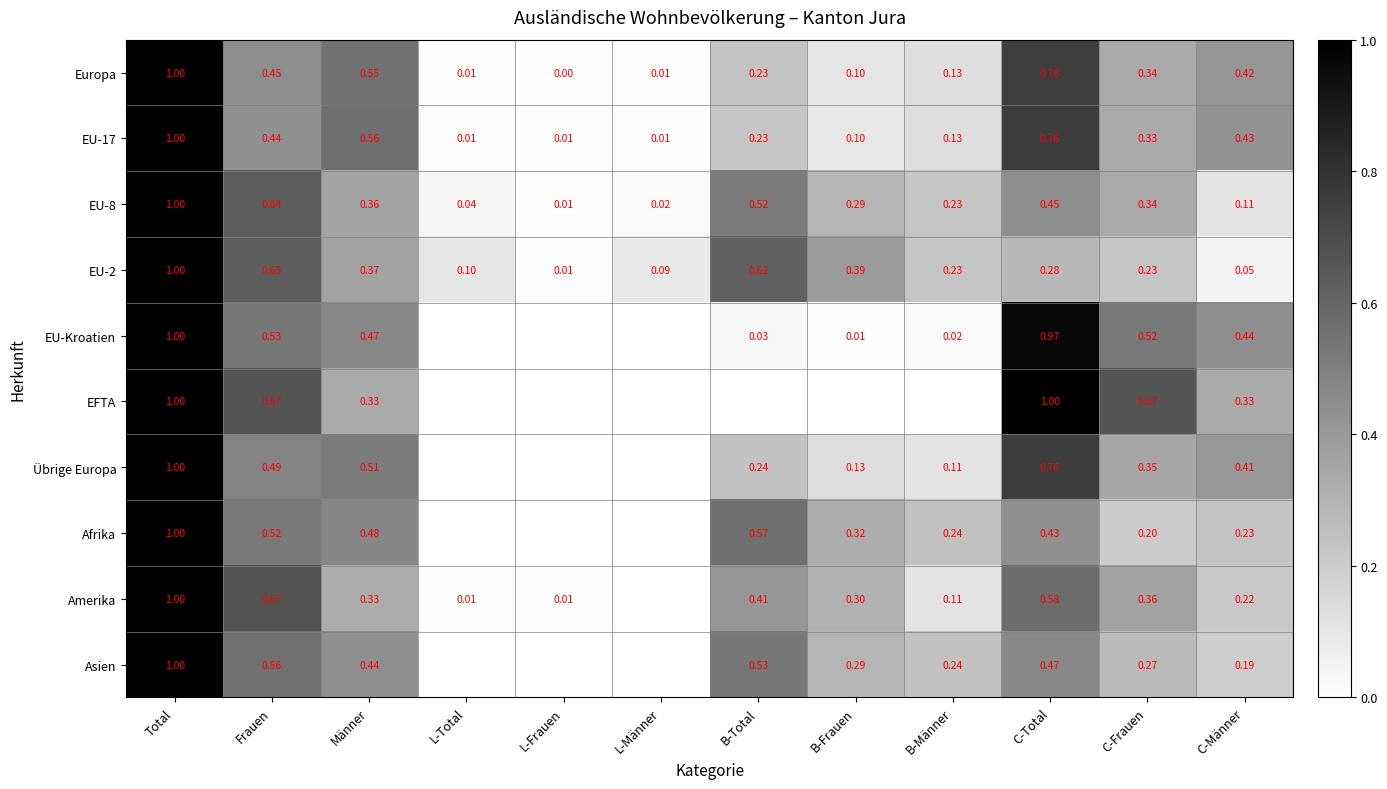

Where is EU-8 nearest to the value 0?

L-Frauen